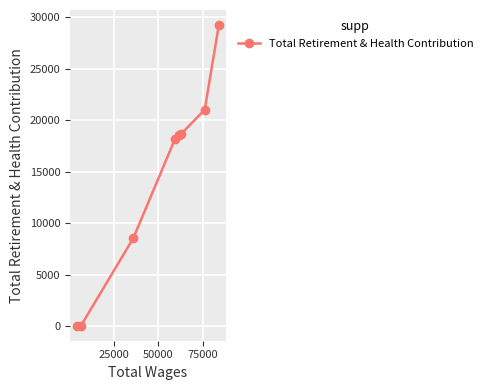

What is the sum of all values?

114447